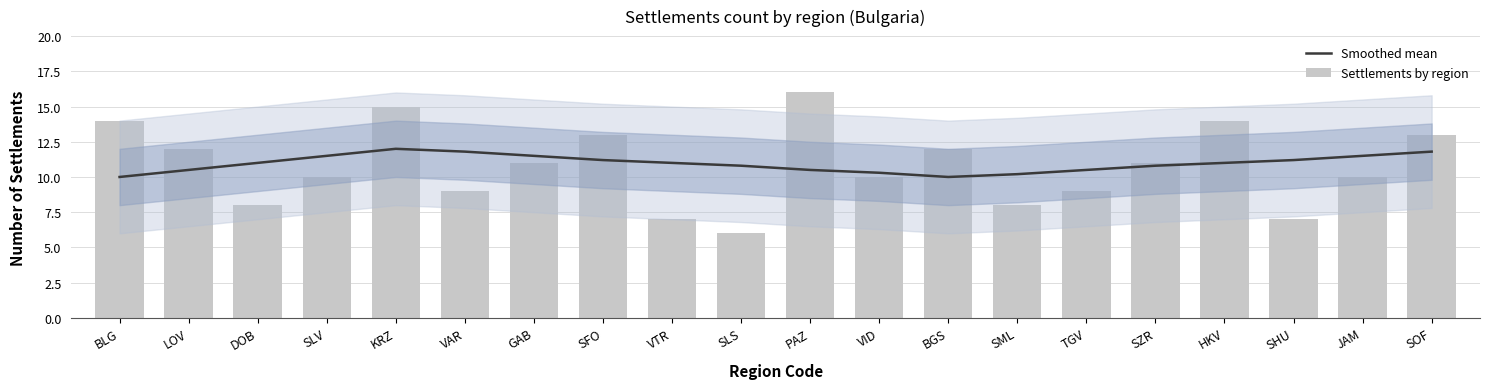

What is the greatest value displayed?

16.0